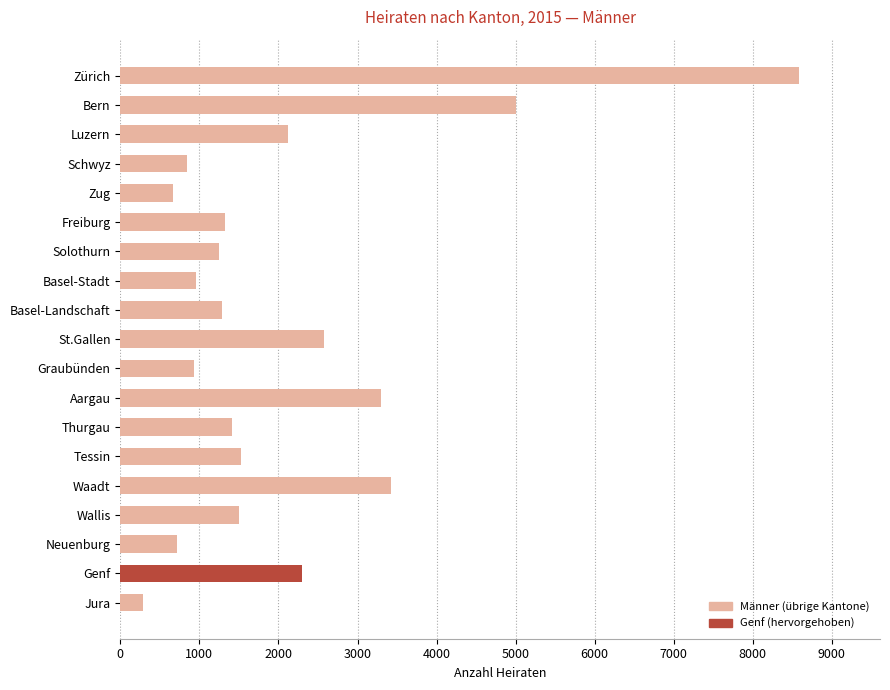

Approximately how many times larger is the value at Luzern compared to Waadt?

0.6